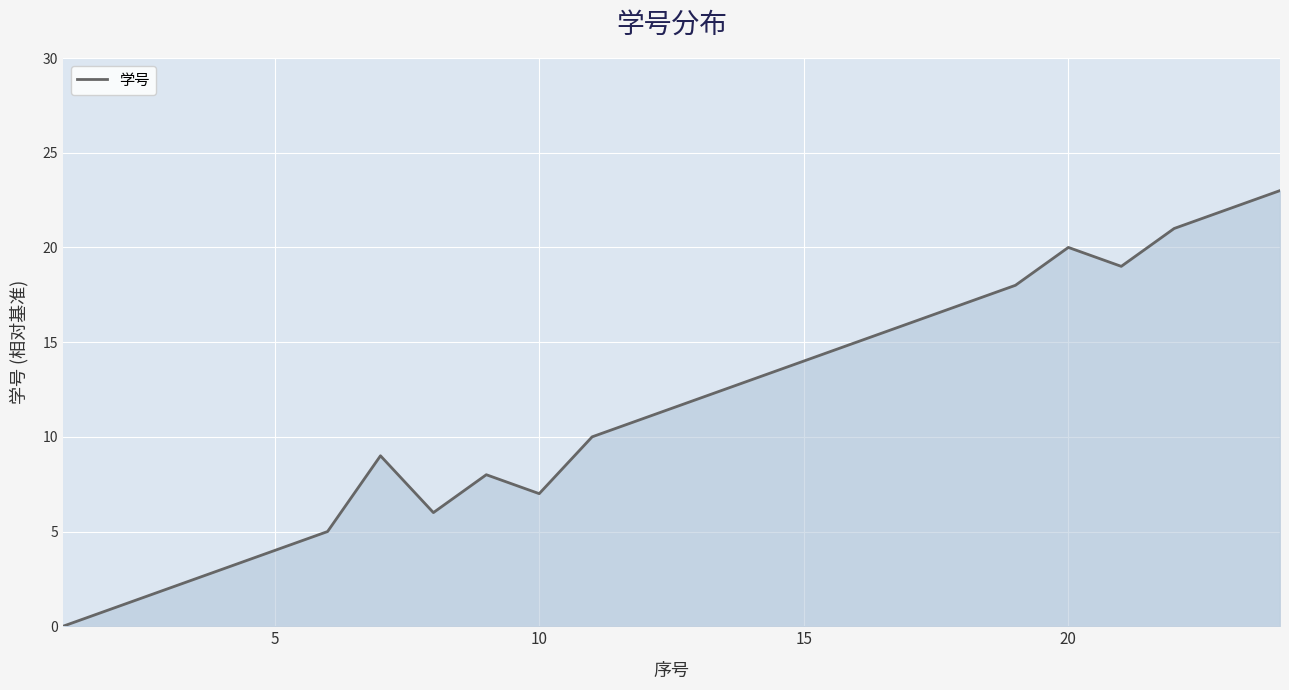

What is the difference between the maximum and minimum values?

23